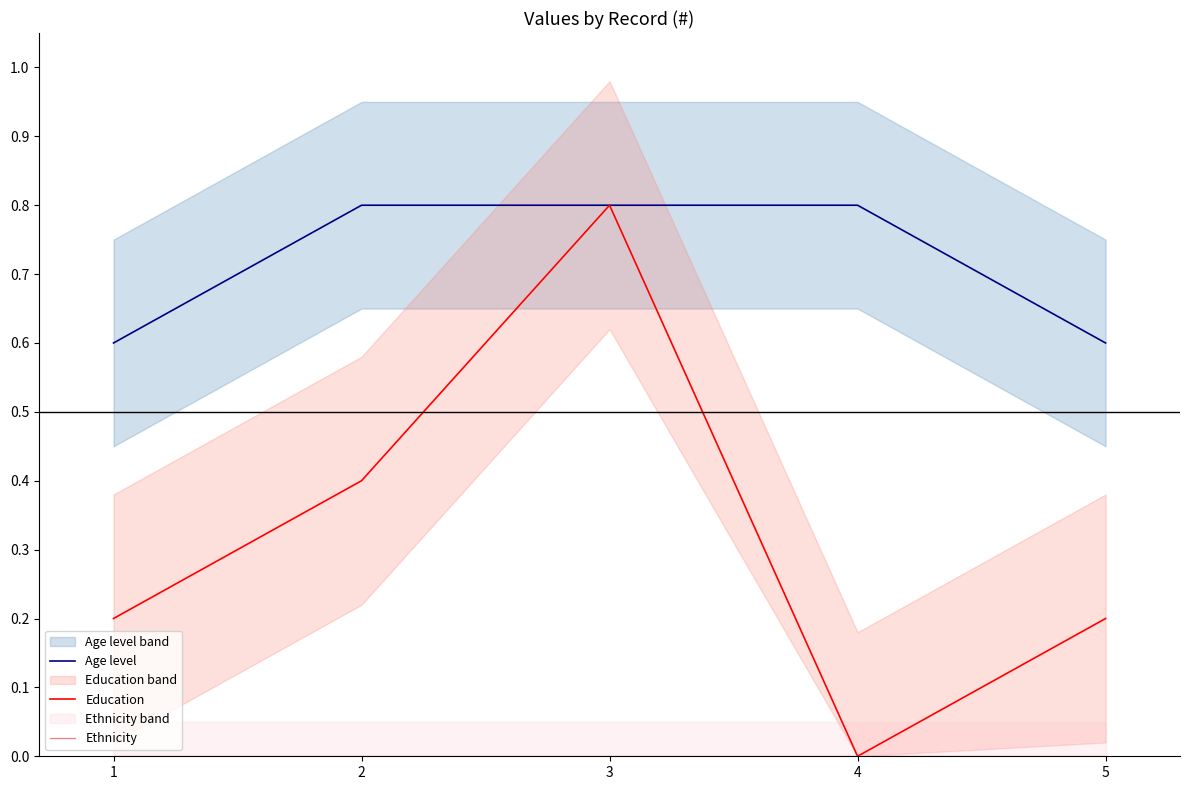

True or false: Age level has a value of 0.8 at 4.

True